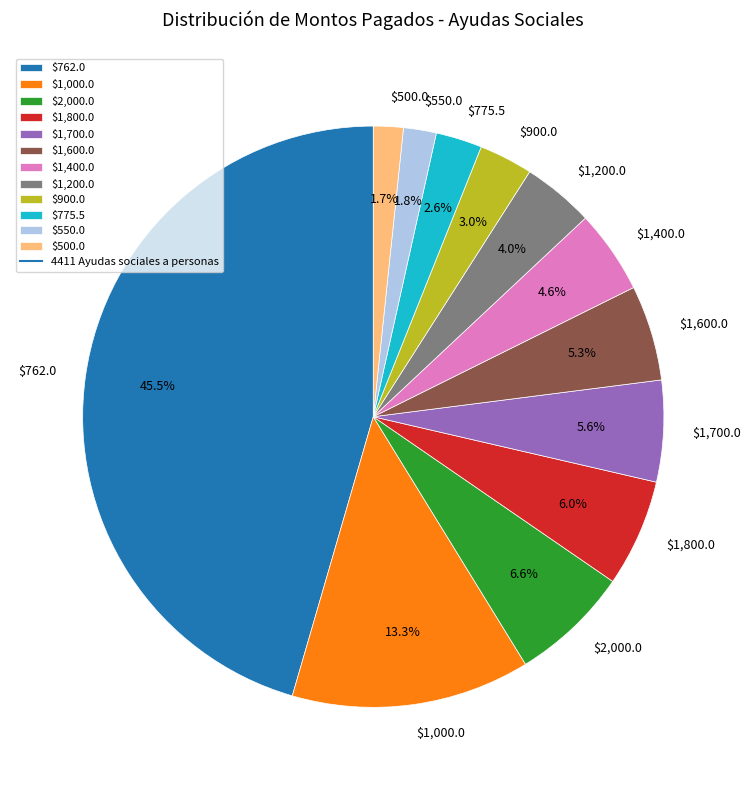

What percentage is NOT represented by $550.0?

98.2%